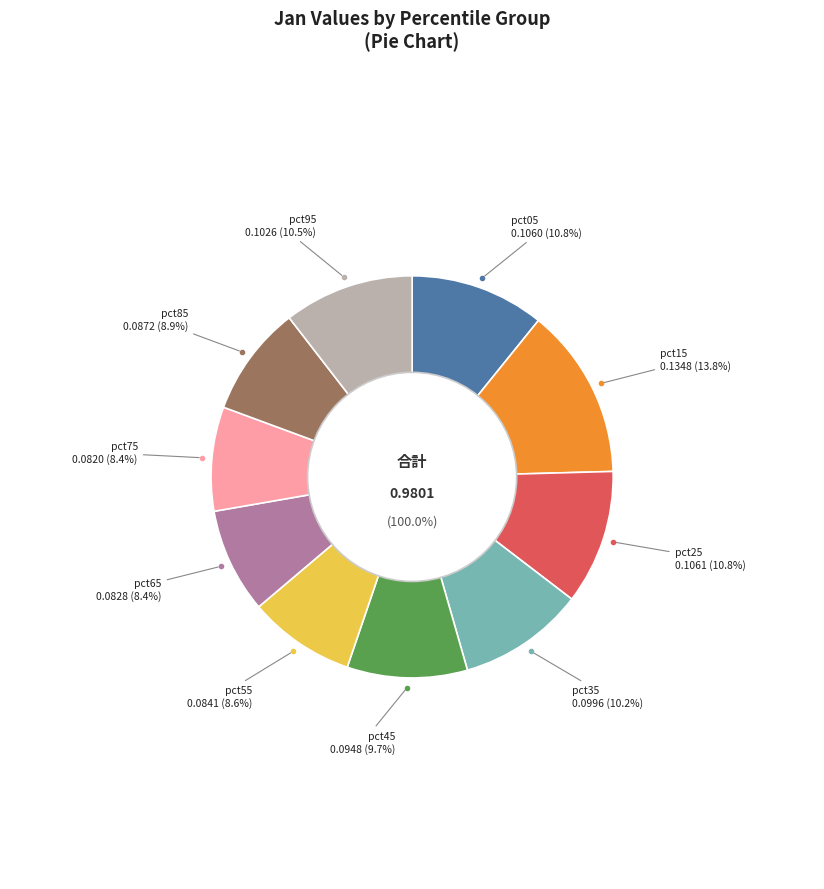

How much of the chart is everything except pct35?

89.8%